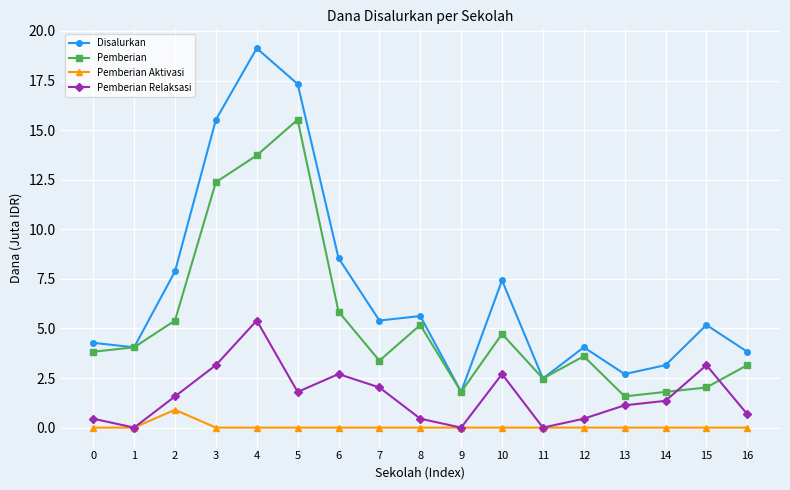

Which series has the largest total across all categories?

Disalurkan